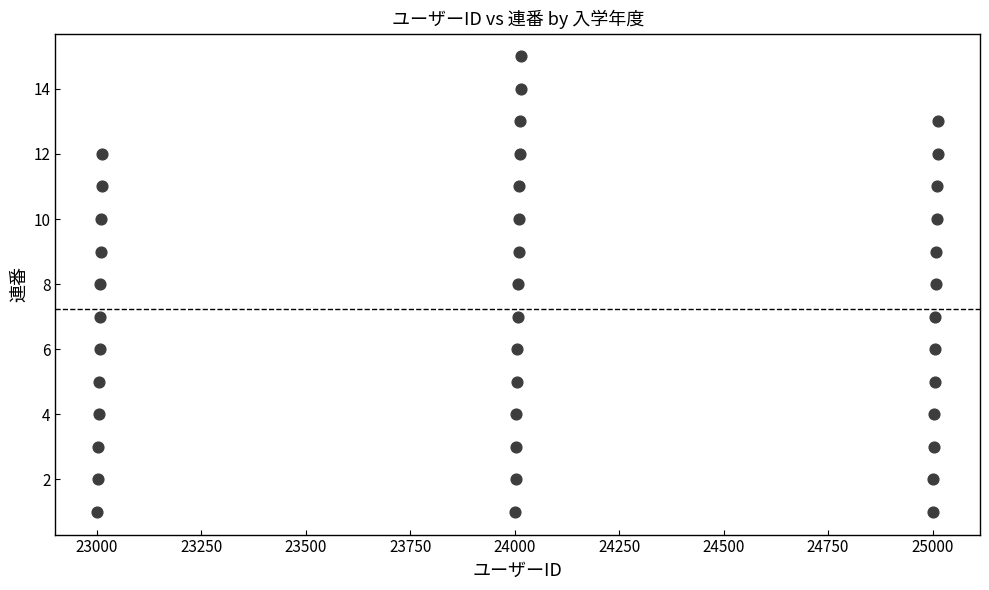

What is the range of Y values (max minus min)?

14